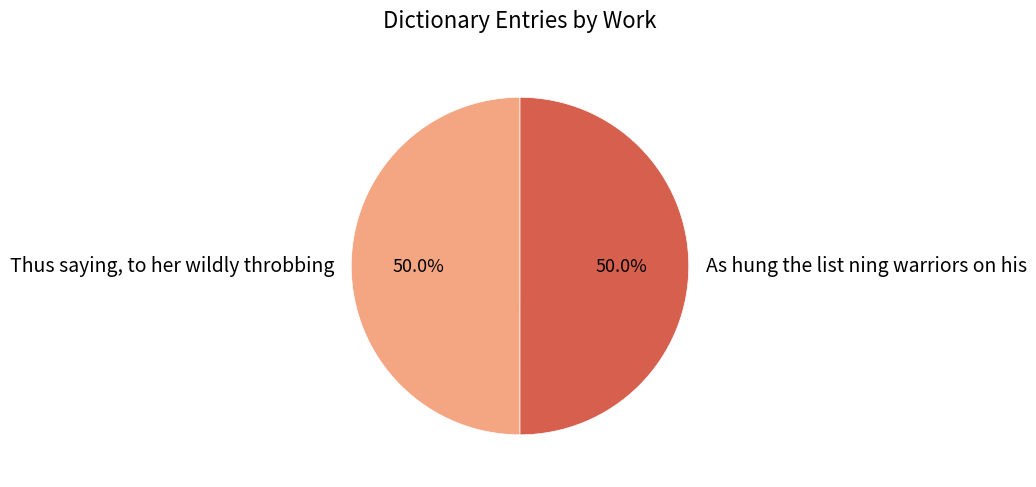

What percentage is the As hung the list ning warriors on his slice, to the nearest percent?

50%